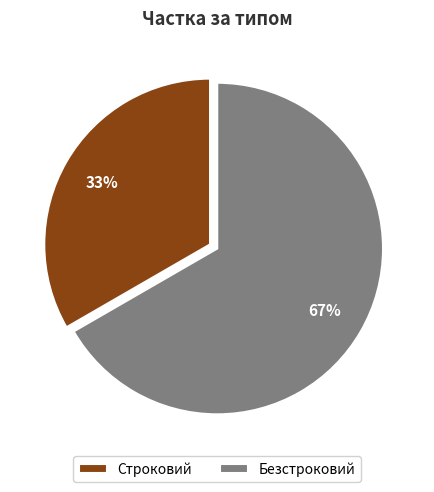

To the nearest percent, what percentage of the pie is Безстроковий?

67%